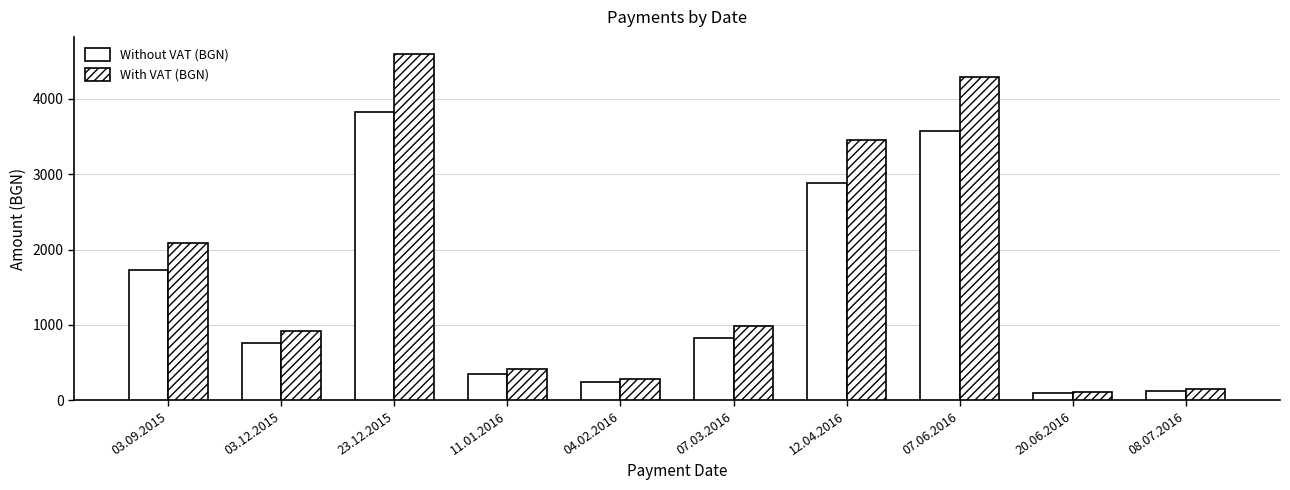

What is the difference between the With VAT (BGN) values at 20.06.2016 and 03.09.2015?

1965.6